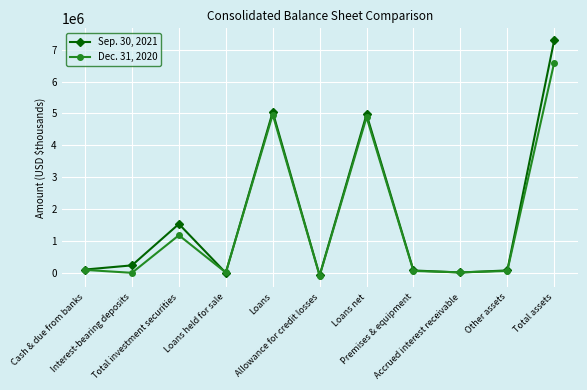

Which series has the largest range (max minus min)?

Sep. 30, 2021